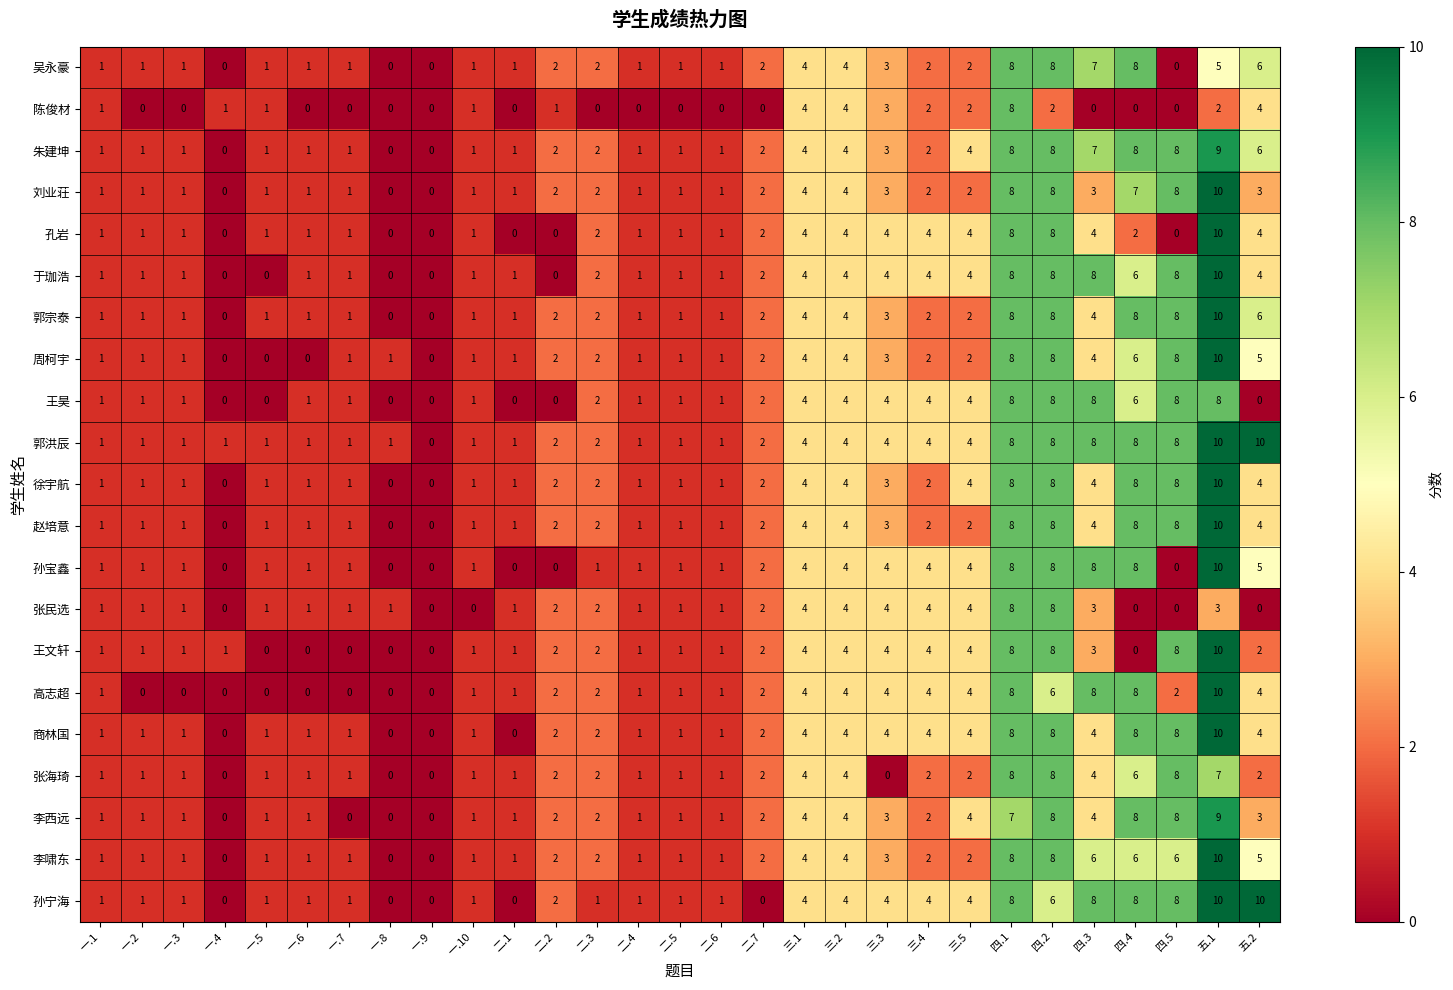

How many 张海琦 values are between 1 and 4?

20